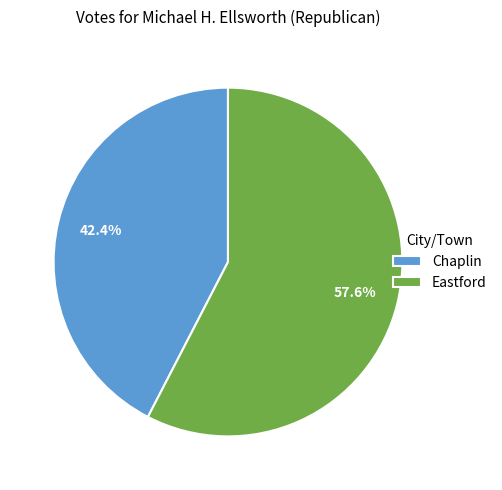

Is the sum of Chaplin and Eastford greater than half?

Yes